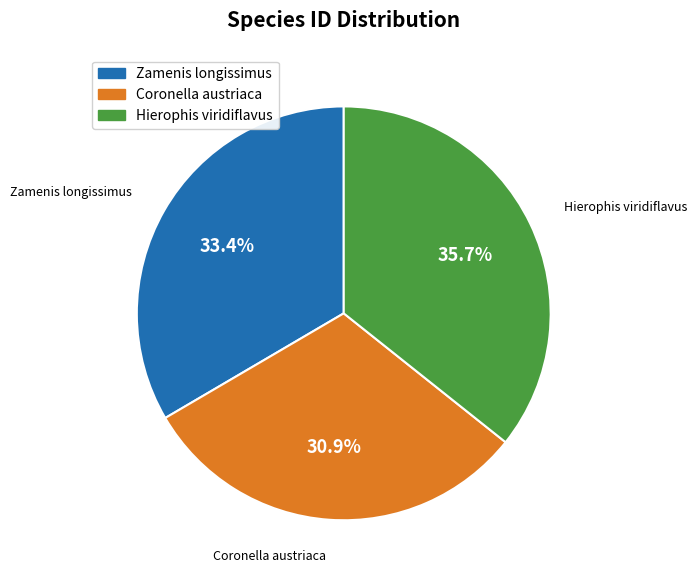

Between Zamenis longissimus and Coronella austriaca, which is larger?

Zamenis longissimus